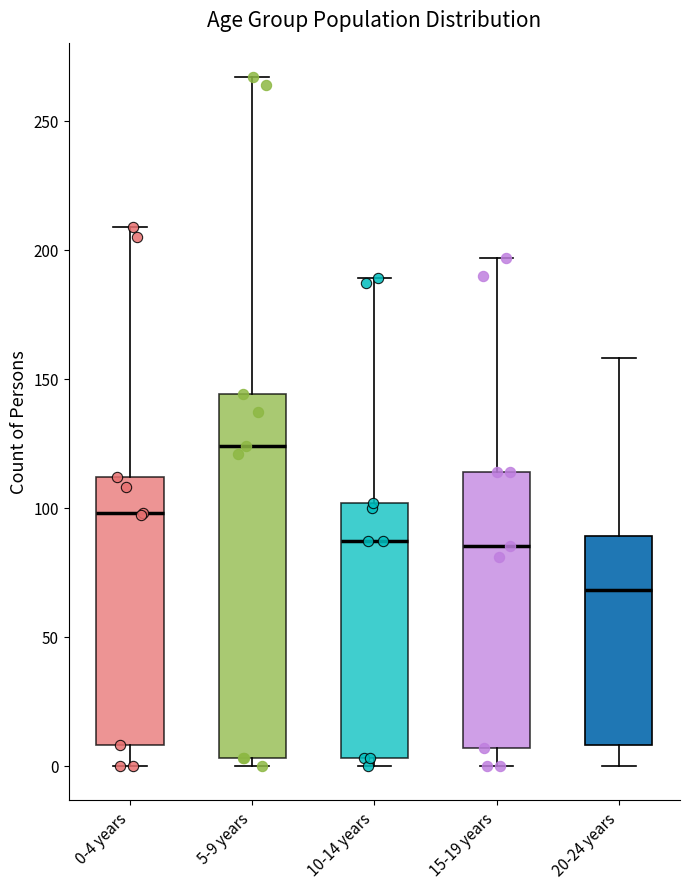

Which box has the lowest median line?

20-24 years